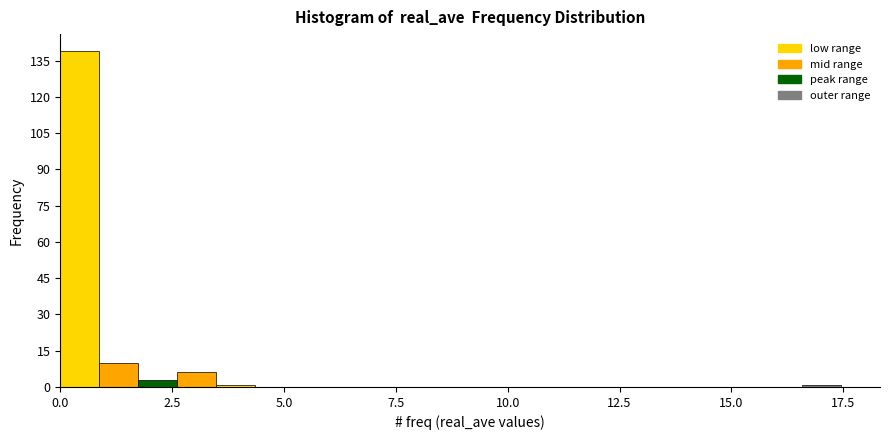

Read against the x-axis, roughly where is the centre of the tallest bar?

0.5